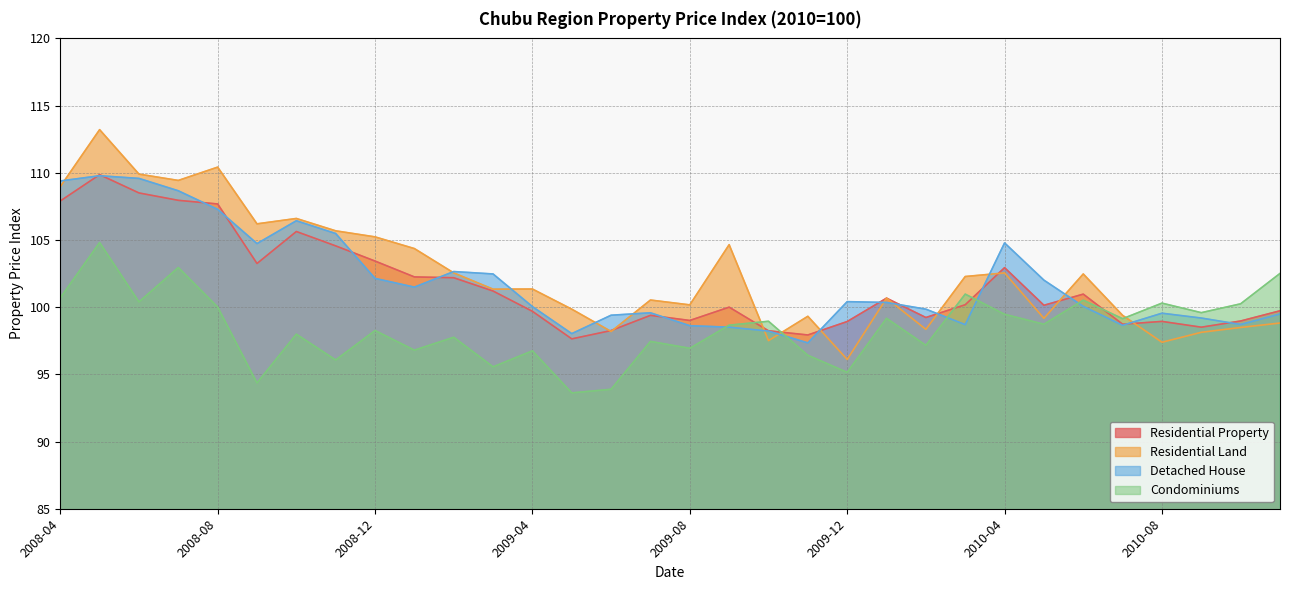

Reading left to right, list all the values displayed in this chart.

Residential Property: 107.9	109.9	108.5	108.0	107.7	103.2	105.6	104.6	103.4	102.2	102.2	101.2	99.7	97.6	98.3	99.4	99.0	100.0	98.2	97.9	98.9	100.7	99.2	100.2	102.9	100.1	101.0	98.7	98.9	98.5	99.0	99.7
Residential Land: 109.0	113.2	109.9	109.4	110.4	106.2	106.6	105.7	105.2	104.4	102.5	101.3	101.3	99.8	98.2	100.5	100.2	104.7	97.5	99.3	96.1	100.7	98.3	102.3	102.5	99.2	102.5	99.4	97.4	98.1	98.5	98.8
Detached House: 109.4	109.8	109.6	108.7	107.3	104.7	106.4	105.5	102.1	101.5	102.7	102.5	100.0	98.0	99.4	99.6	98.6	98.5	98.2	97.3	100.4	100.3	99.8	98.7	104.8	102.0	100.1	98.7	99.5	99.2	98.7	99.5
Condominiums: 100.7	104.8	100.4	103.0	100.0	94.4	98.0	96.1	98.3	96.8	97.8	95.6	96.8	93.6	93.9	97.5	96.9	98.7	99.0	96.4	95.2	99.2	97.2	101.0	99.5	98.7	100.5	99.1	100.3	99.6	100.2	102.5